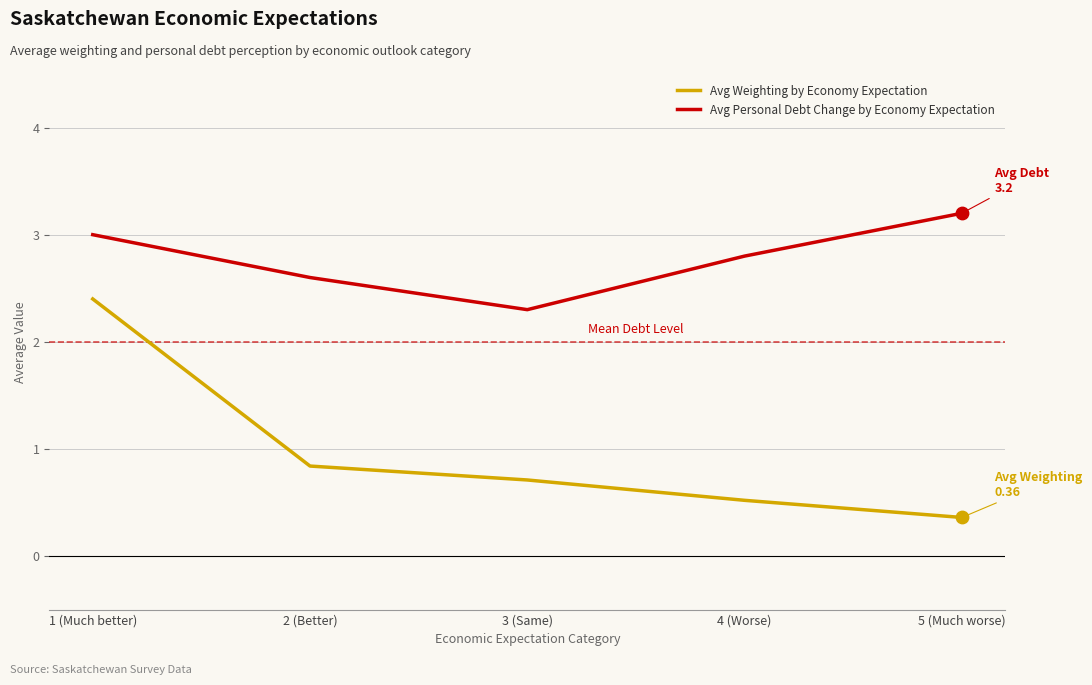

Which series has the largest range (max minus min)?

Avg Weighting by Economy Expectation